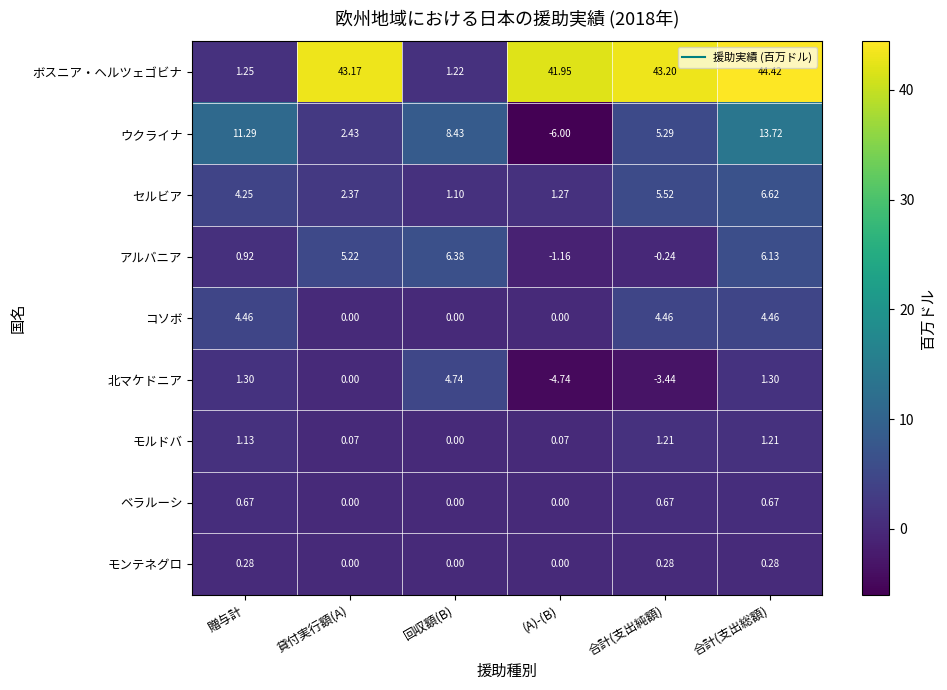

What is the minimum value shown in the chart?

-6.0